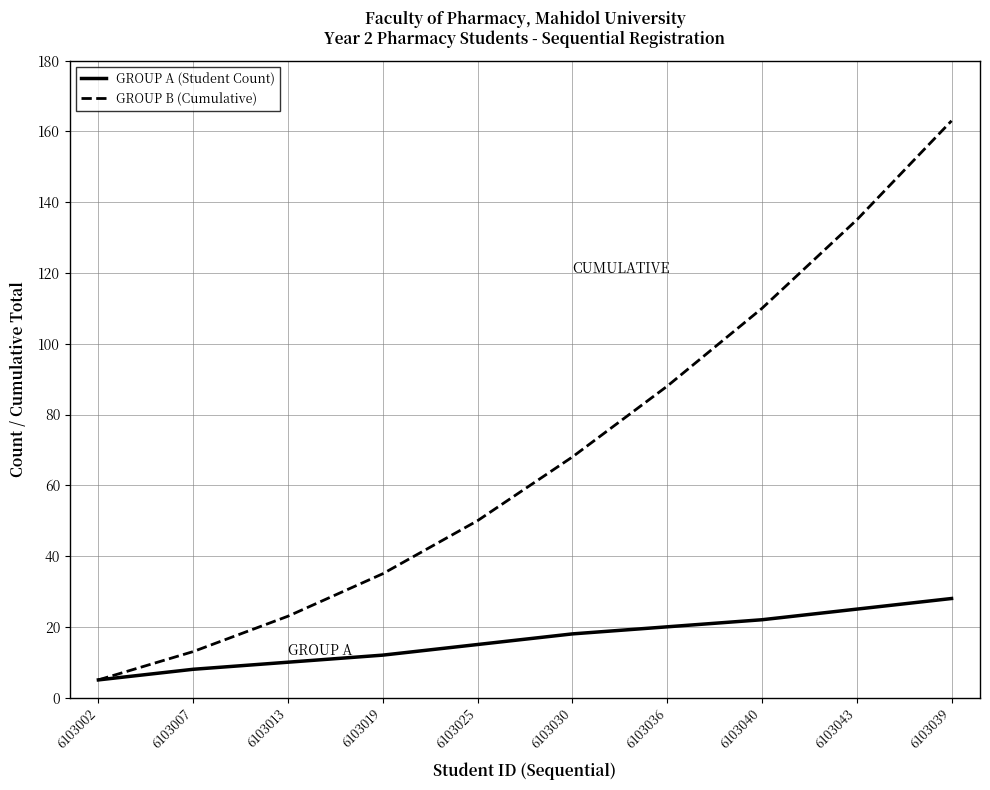

Where is GROUP B (Cumulative) nearest to the value 84?

6103036